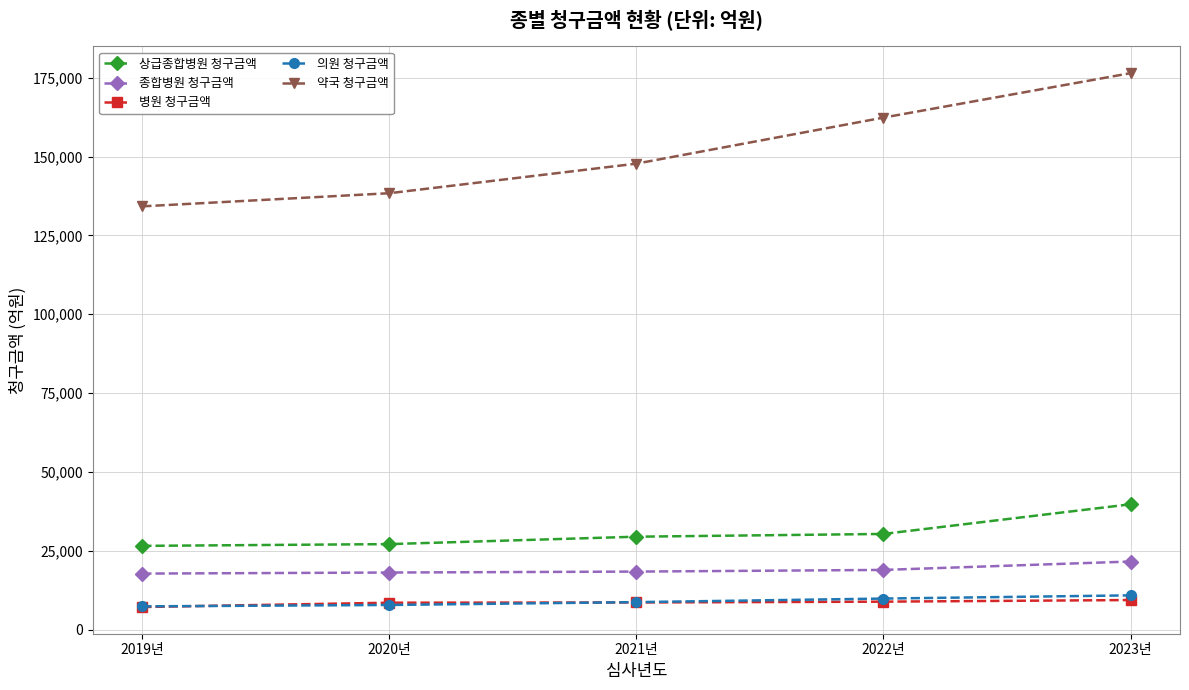

True or false: 종합병원 청구금액 has more than 1 interior local peaks.

False